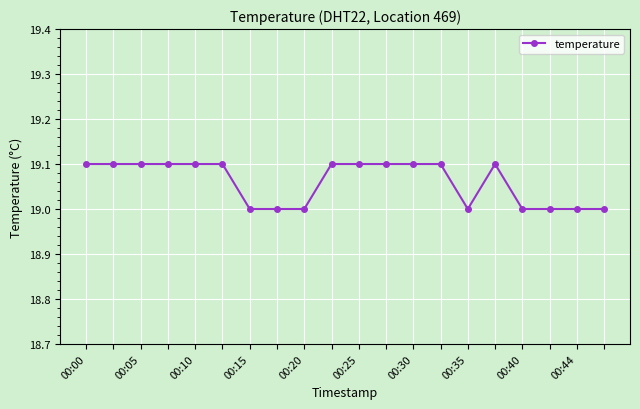

What is the difference between the maximum and minimum values?

0.1